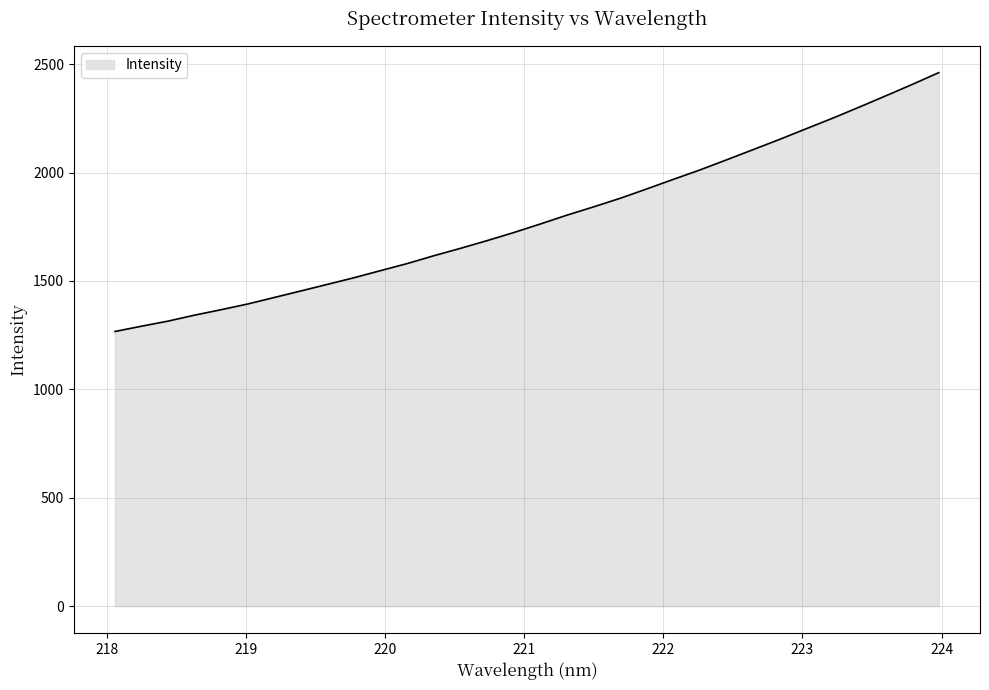

What is the difference between the maximum and minimum values?

1193.9